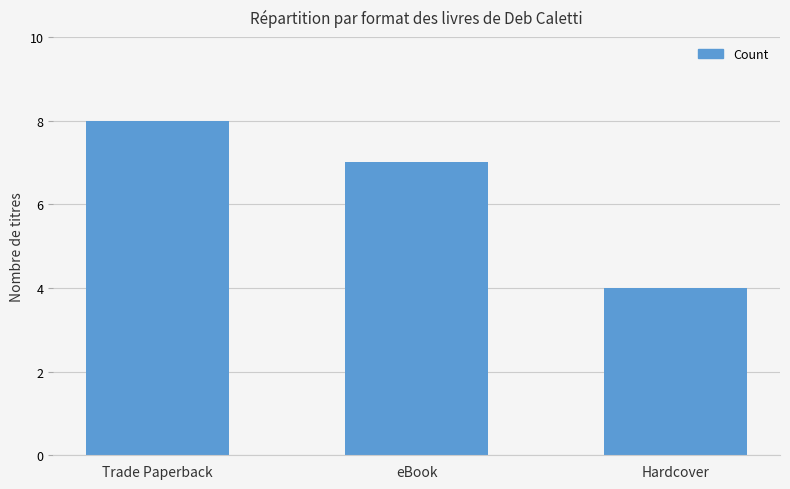

Rank the categories by value from highest to lowest.

Trade Paperback, eBook, Hardcover